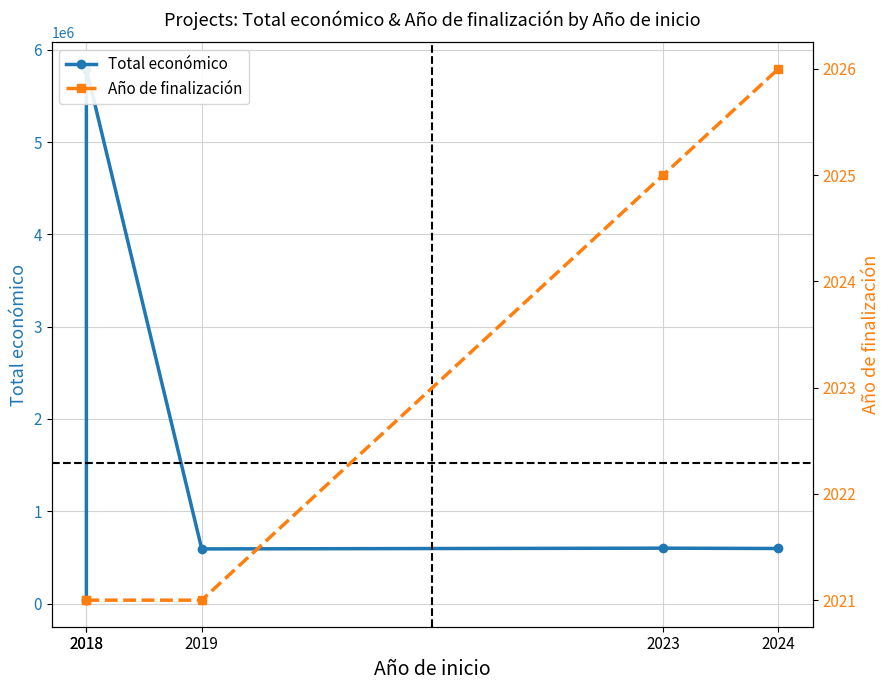

What is the minimum value for Año de finalización?

2021